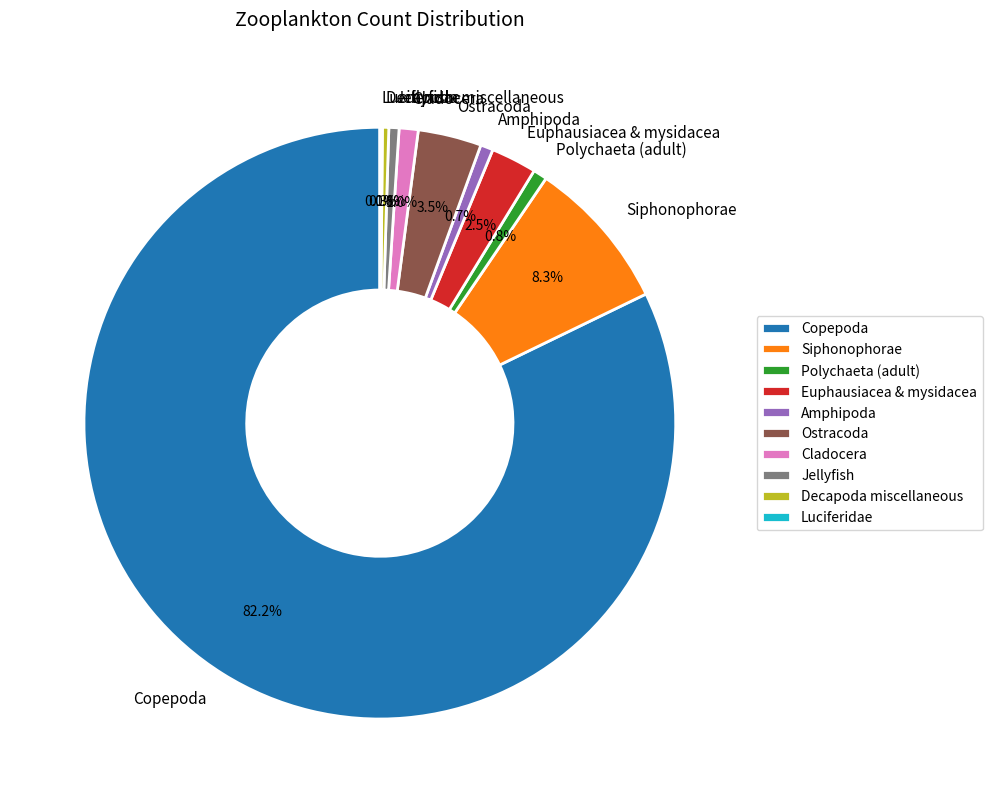

Approximately how many times larger is the value at Euphausiacea & mysidacea compared to Ostracoda?

0.7